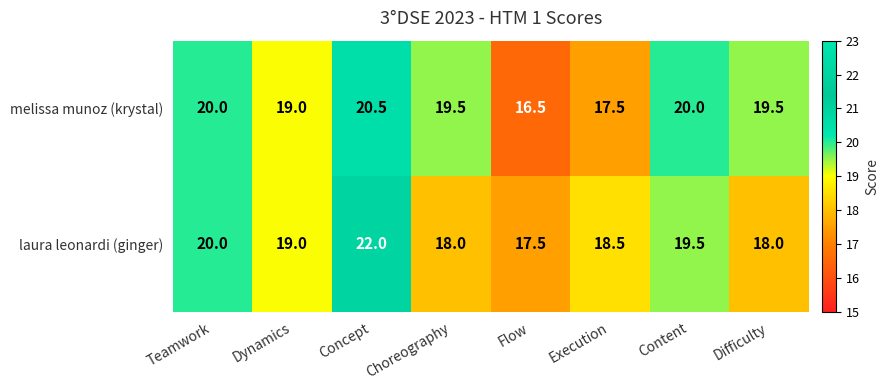

What is the minimum value shown in the chart?

16.5